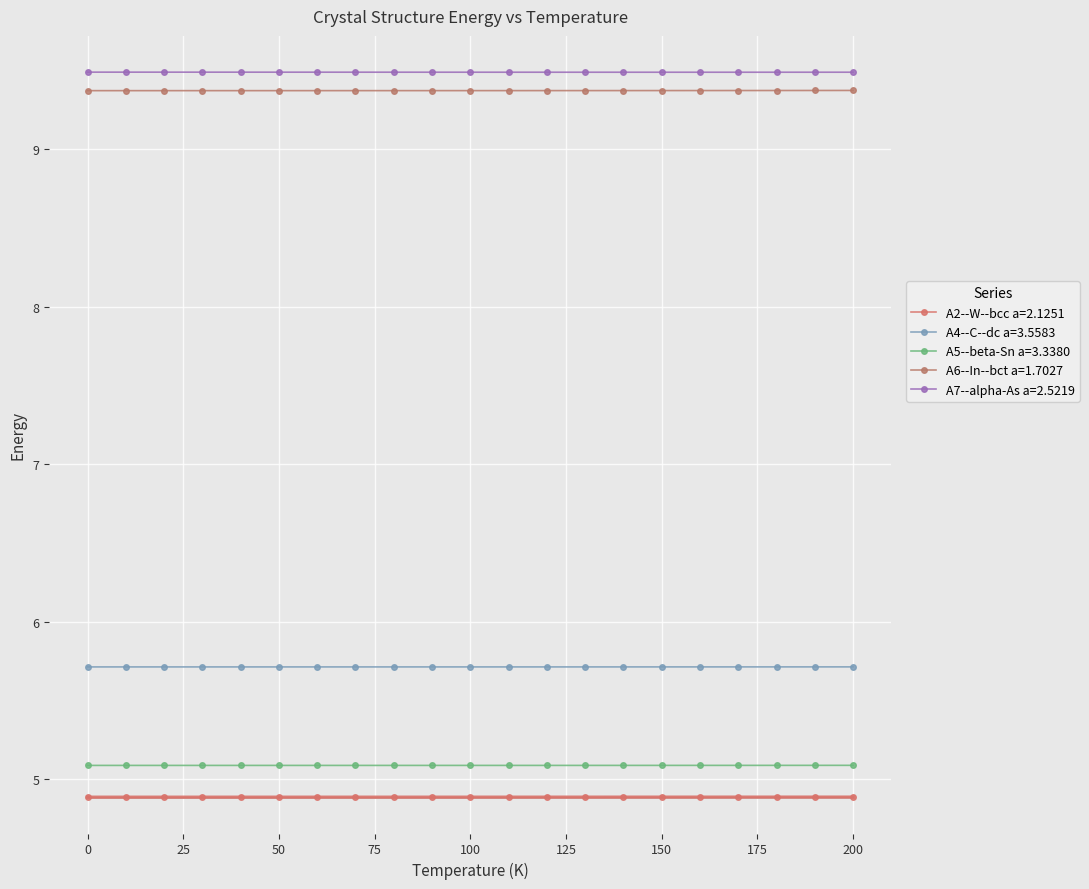

Which series has the largest total across all categories?

A7--alpha-As a=2.5219